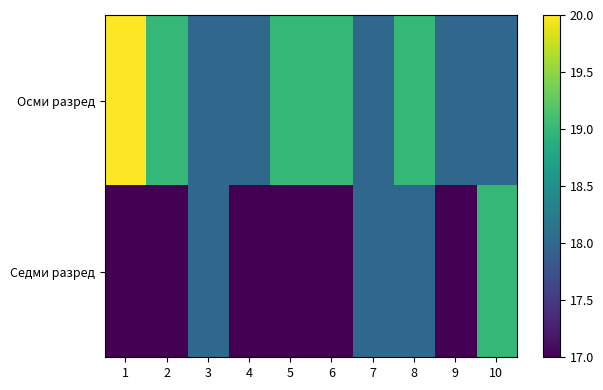

Which series has the largest total across all categories?

Осми разред